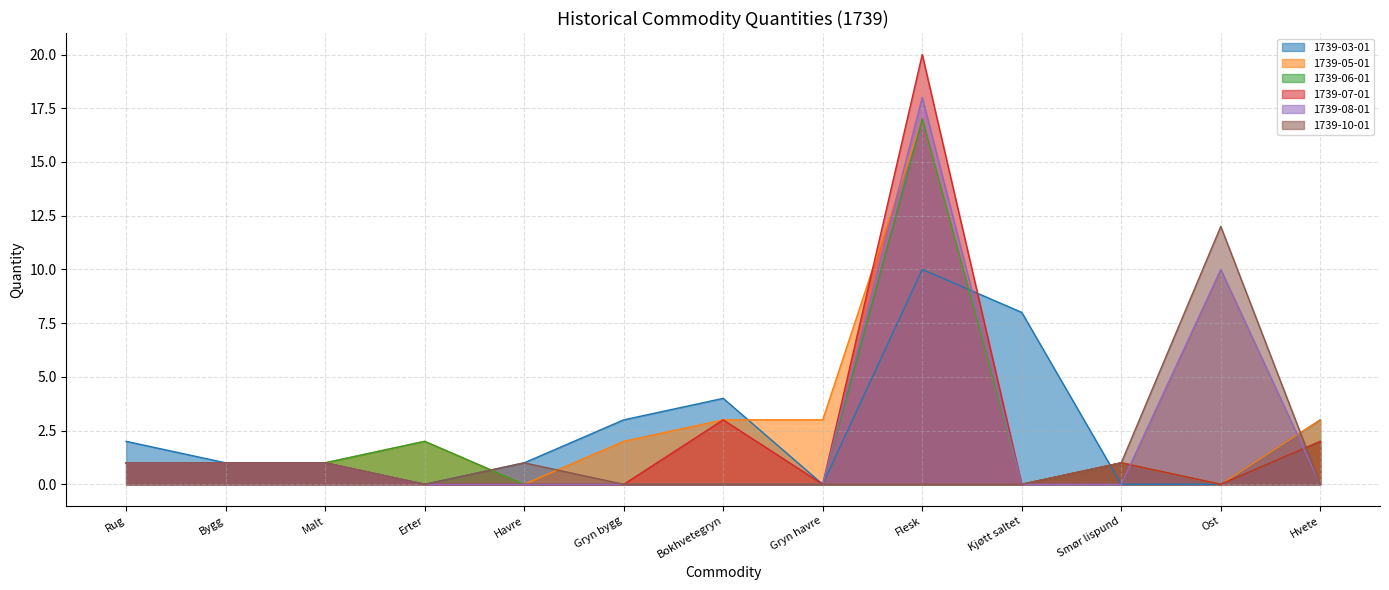

Which category has the highest value in the 1739-06-01 series?

Flesk